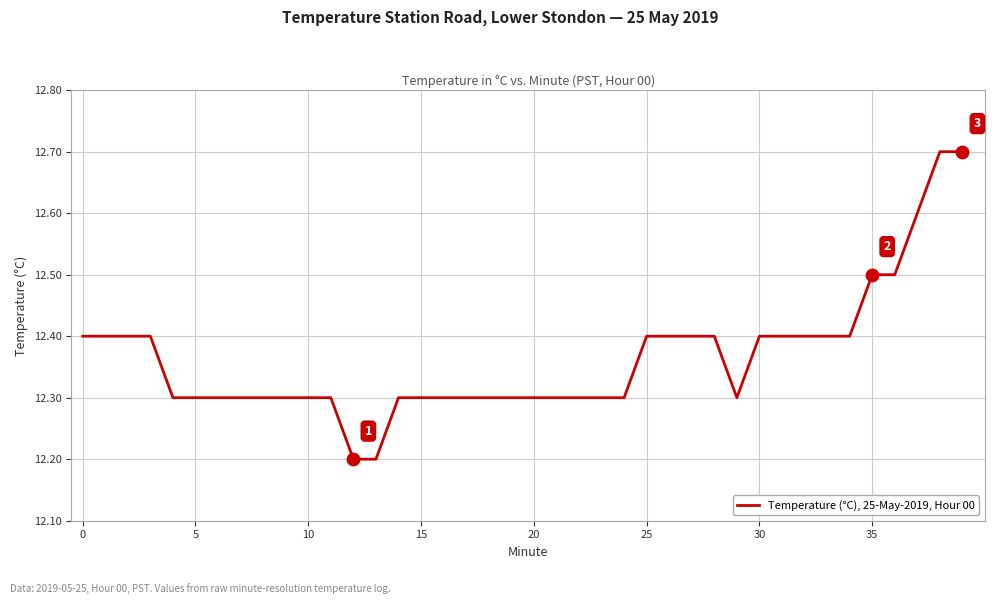

What is the smallest value displayed?

12.2